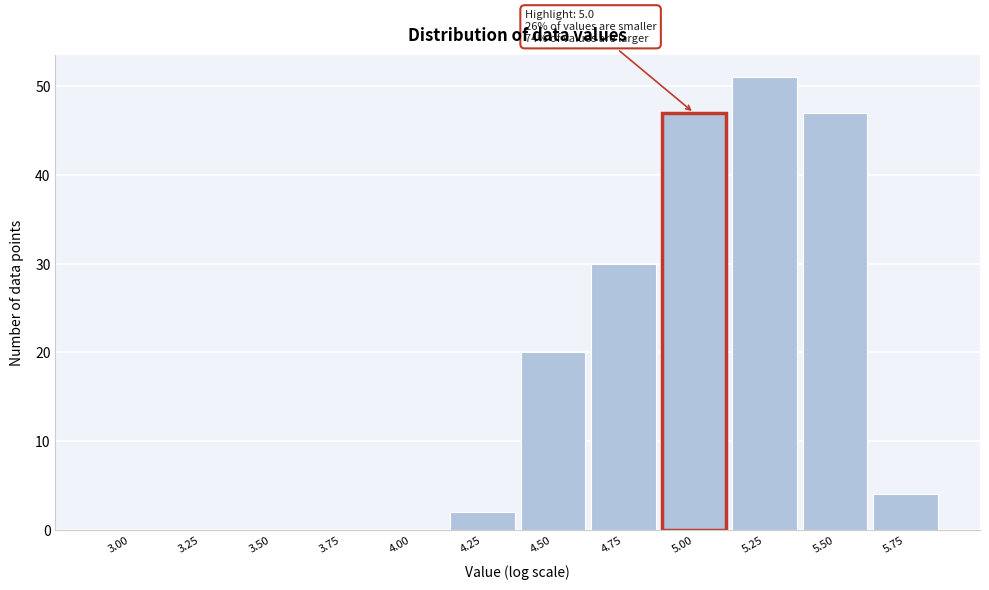

Reading left to right, what are all the values shown in this chart?

3.00=0	3.25=0	3.50=0	3.75=0	4.00=0	4.25=2	4.50=20	4.75=30	5.00=47	5.25=51	5.50=47	5.75=4